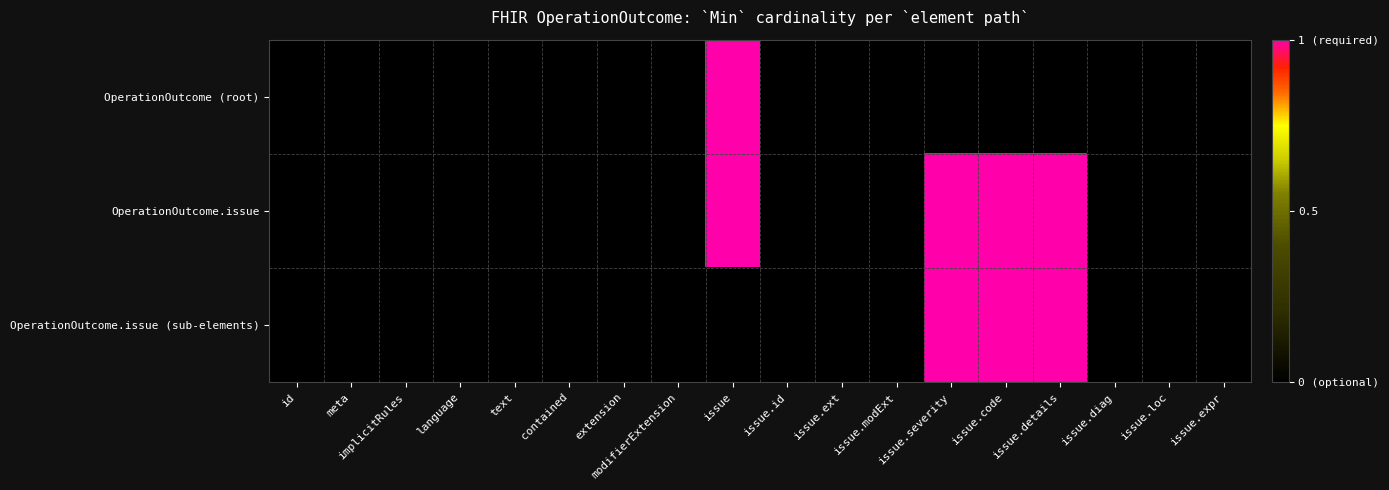

Rank the series by their maximum value, from highest to lowest.

OperationOutcome (root), OperationOutcome.issue, OperationOutcome.issue (sub-elements)